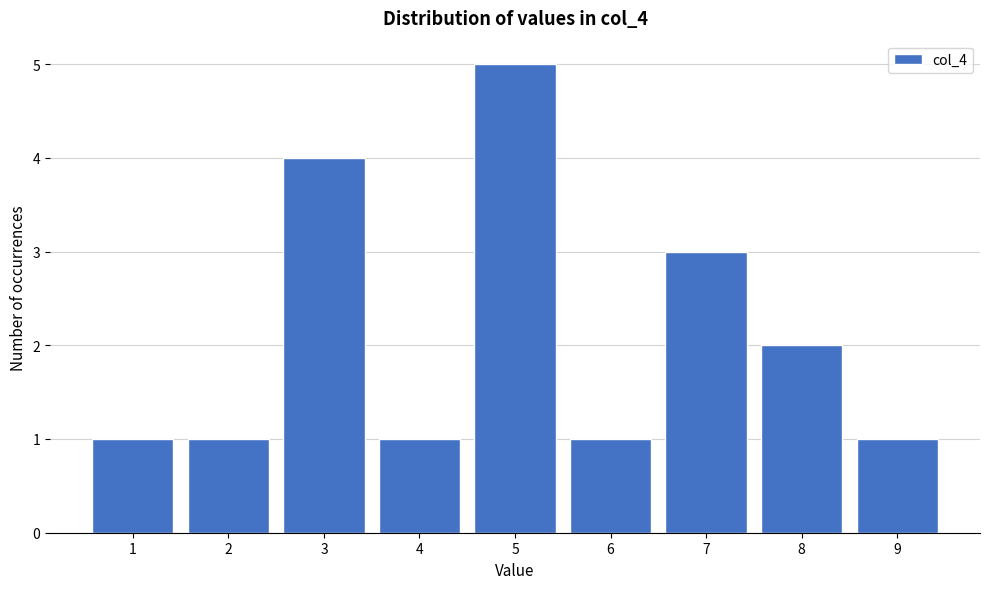

Reading right to left, what are all the values shown in this chart?

1	2	3	1	5	1	4	1	1